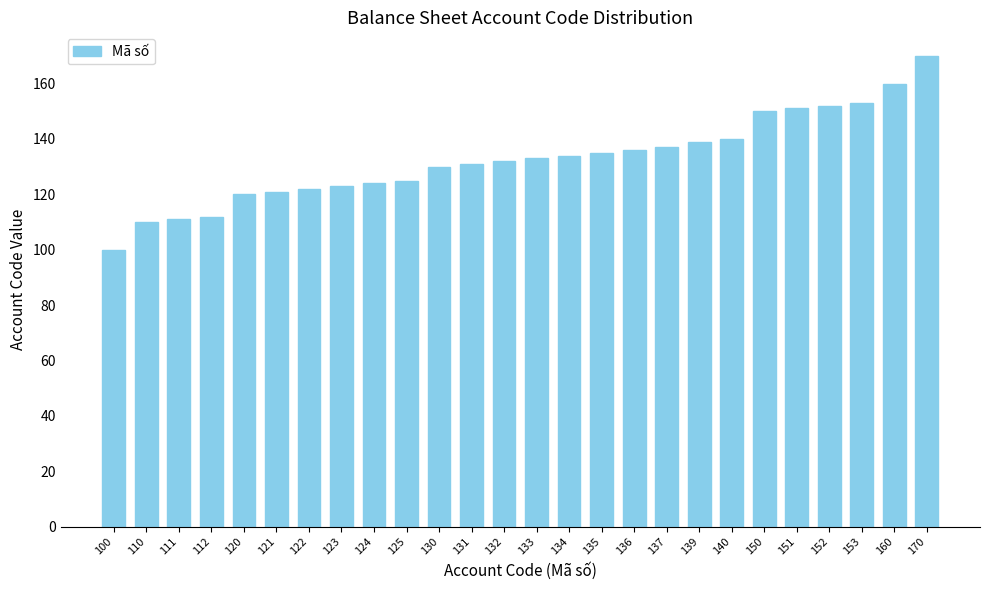

Reading left to right, list all the values displayed in this chart.

100=100	110=110	111=111	112=112	120=120	121=121	122=122	123=123	124=124	125=125	130=130	131=131	132=132	133=133	134=134	135=135	136=136	137=137	139=139	140=140	150=150	151=151	152=152	153=153	160=160	170=170